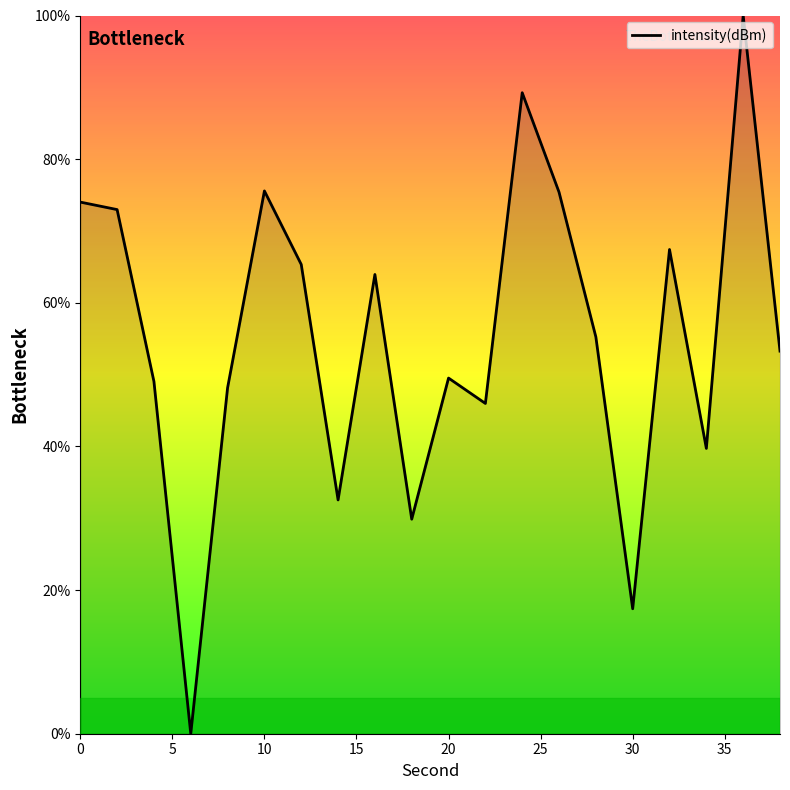

How many interior local peaks (higher than both neighbors) does the data have?

6